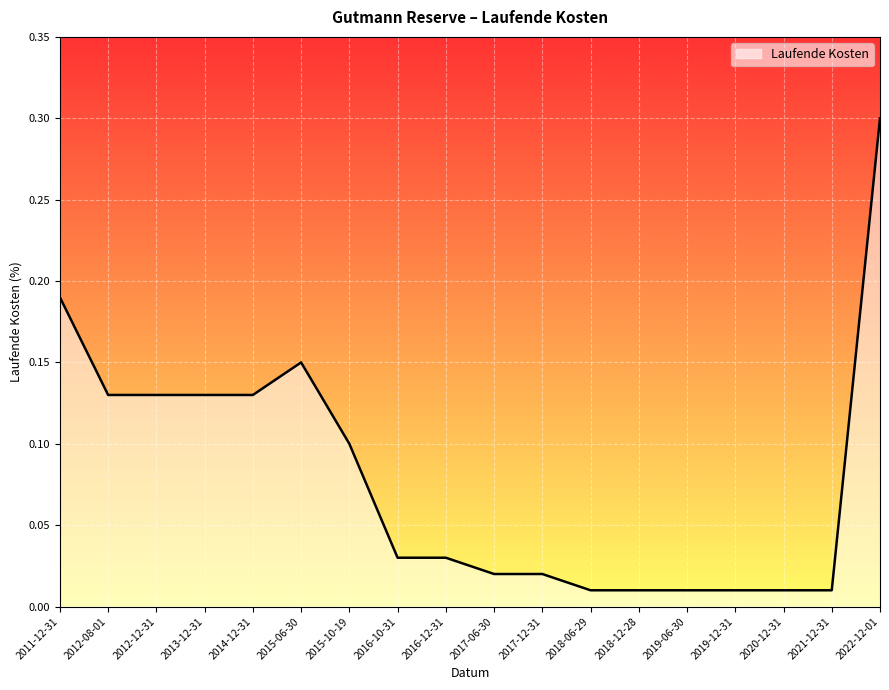

The value at 2015-10-19 is 0.2. True or false?

False